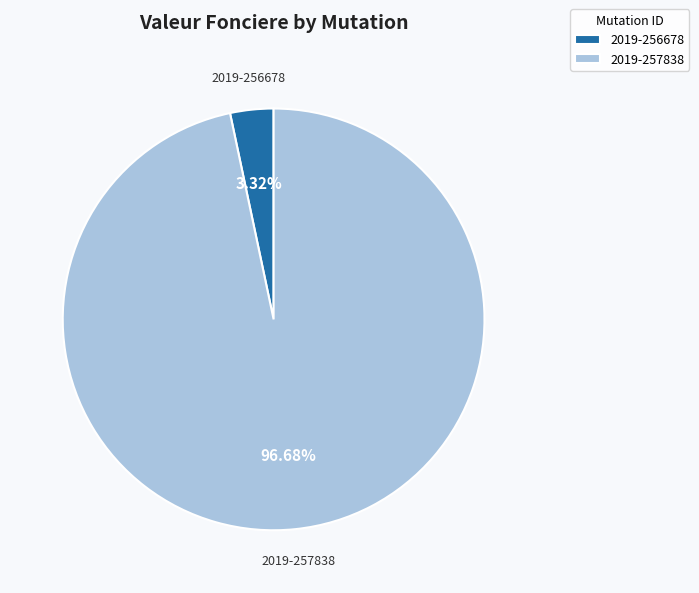

What is the total percentage of 2019-256678 and 2019-257838?

100.0%